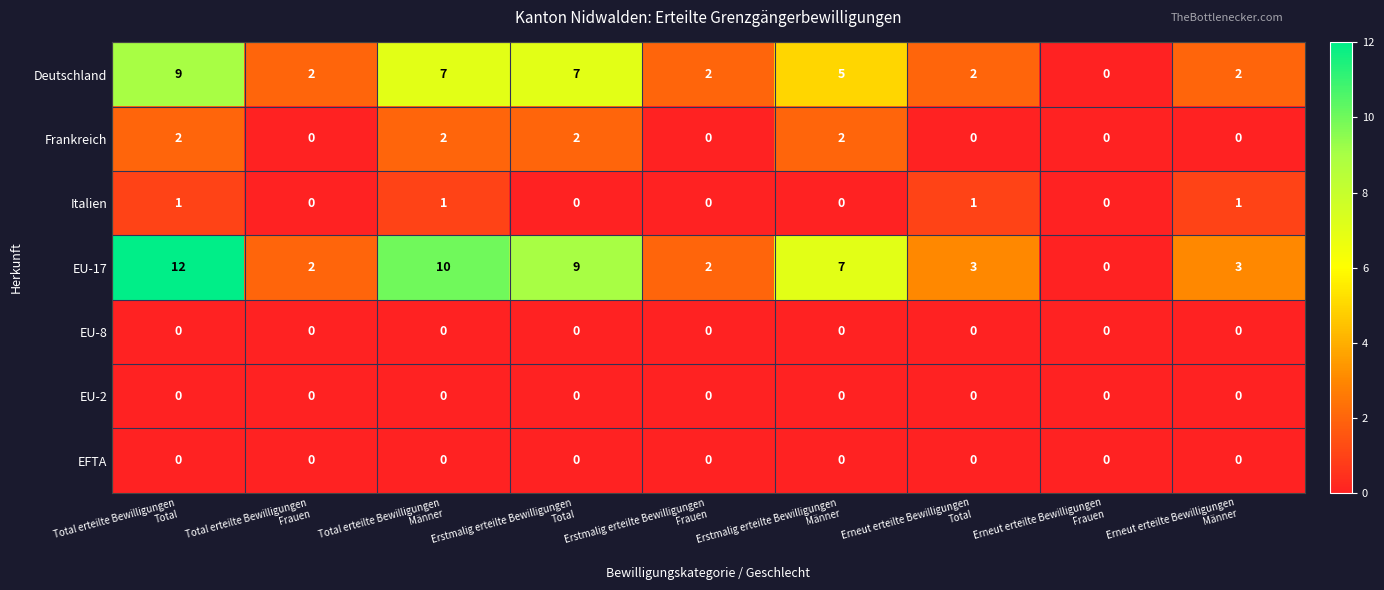

Which series has the largest range (max minus min)?

EU-17